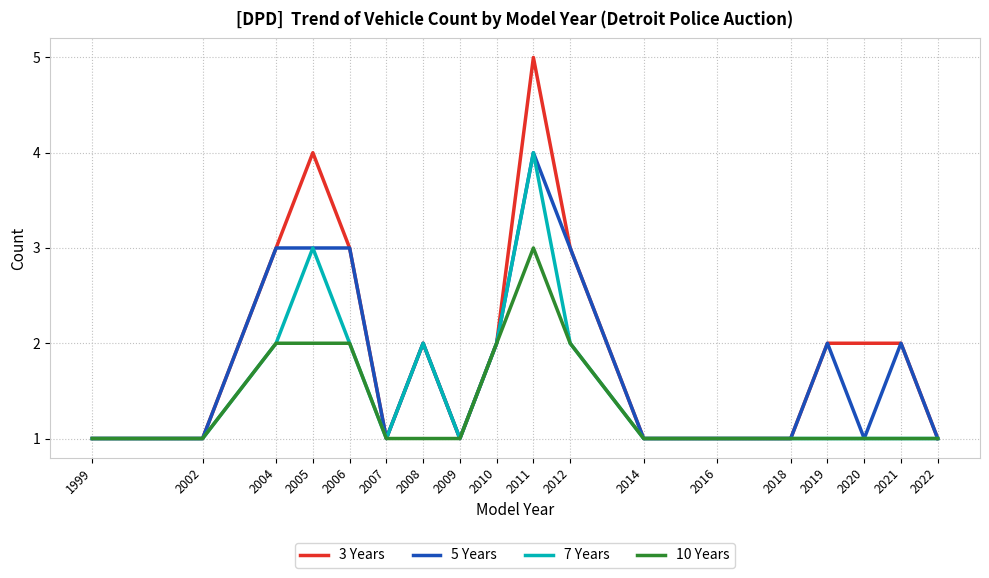

What is the approximate value of 10 Years at 2007?

1